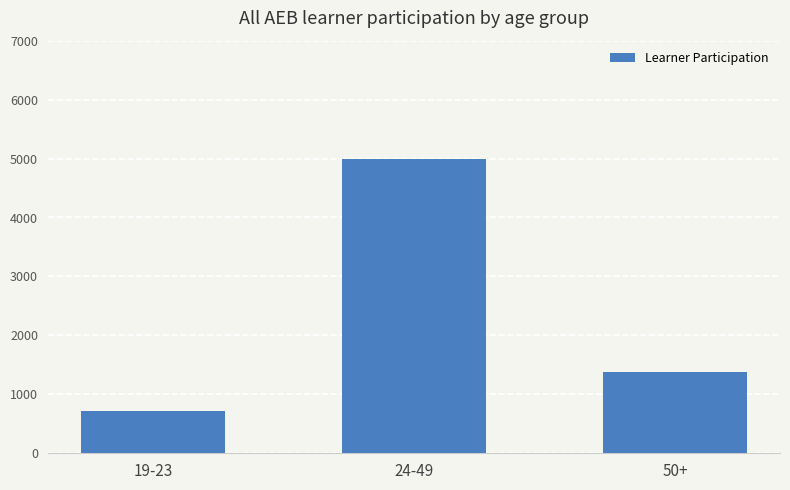

What is the value of the 1st bar from the left?

720